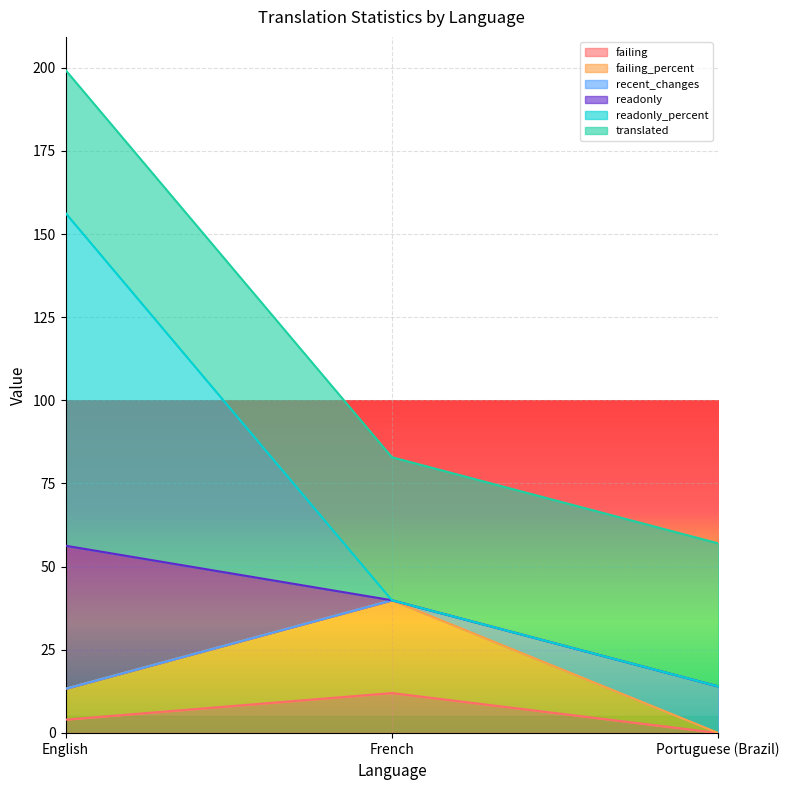

What is the maximum value for failing?

12.0